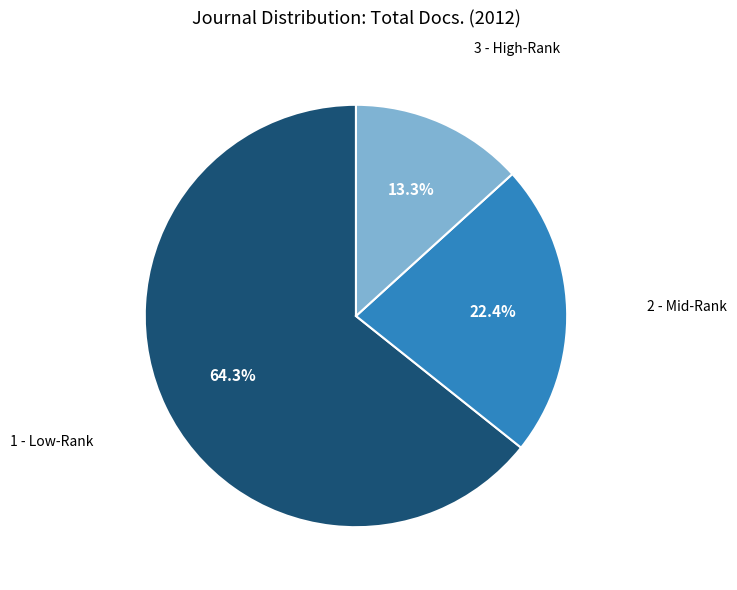

Is there a majority slice in this chart?

Yes